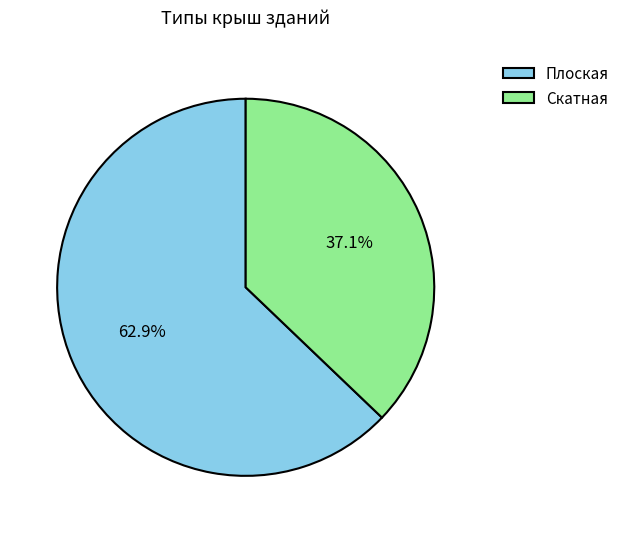

Rank the categories by value from highest to lowest.

Плоская, Скатная